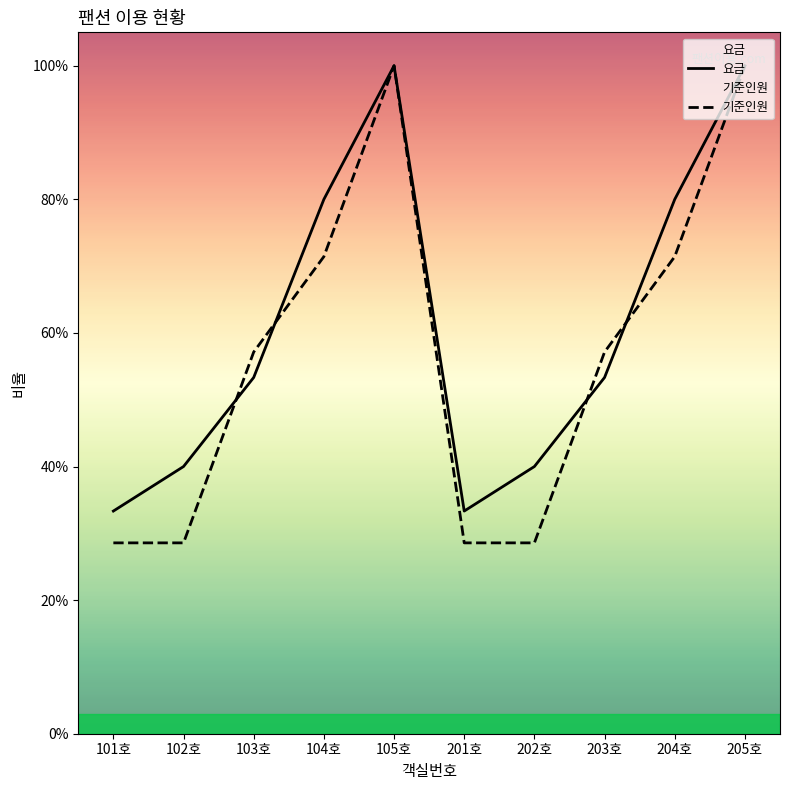

What is the label of the 8th point from the left?

203호